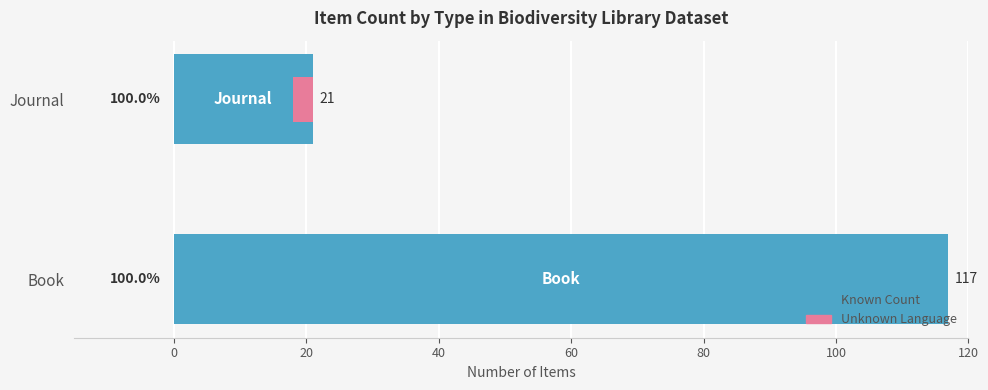

What is the difference between the Unknown Language values at Journal and Book?

3